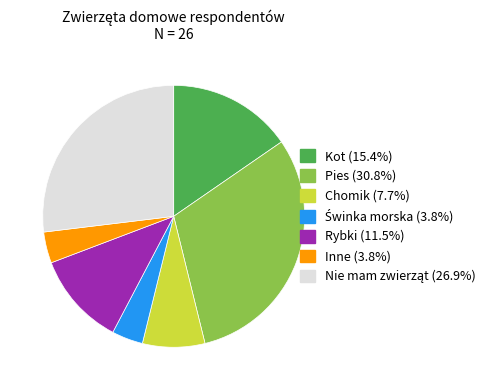

Combined, do Chomik and Inne account for over 50%?

No